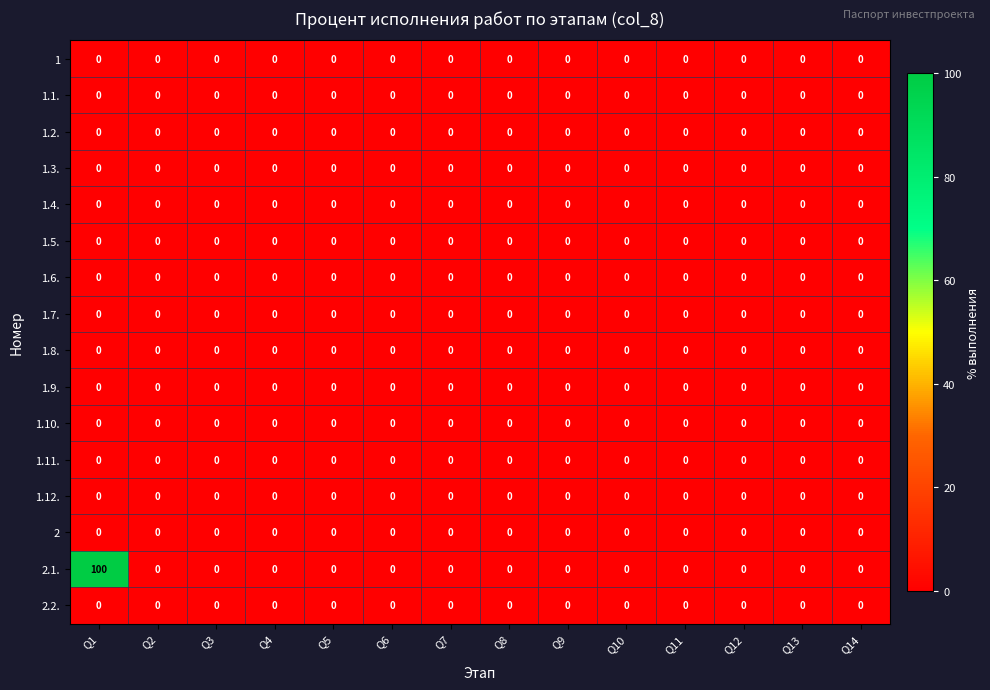

Which series has the largest range (max minus min)?

2.1.